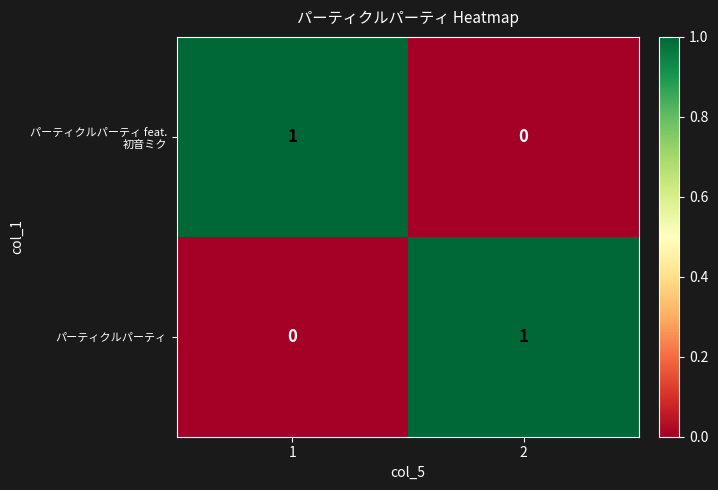

Is the value of パーティクルパーティ at 1 greater than the value of パーティクルパーティ feat. 初音ミク at 1?

No